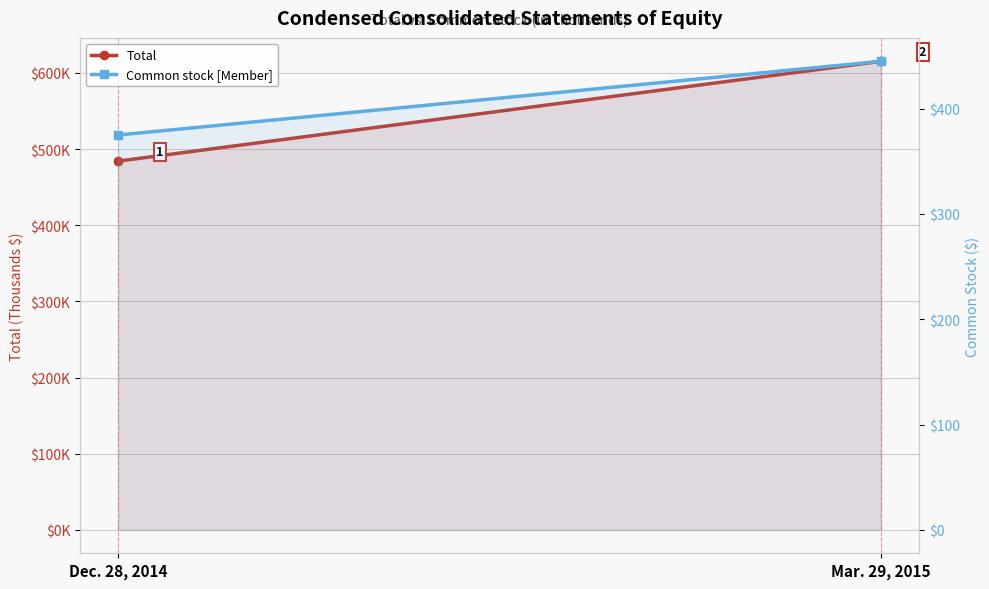

Where is Common stock [Member] nearest to the value 410?

Dec. 28, 2014